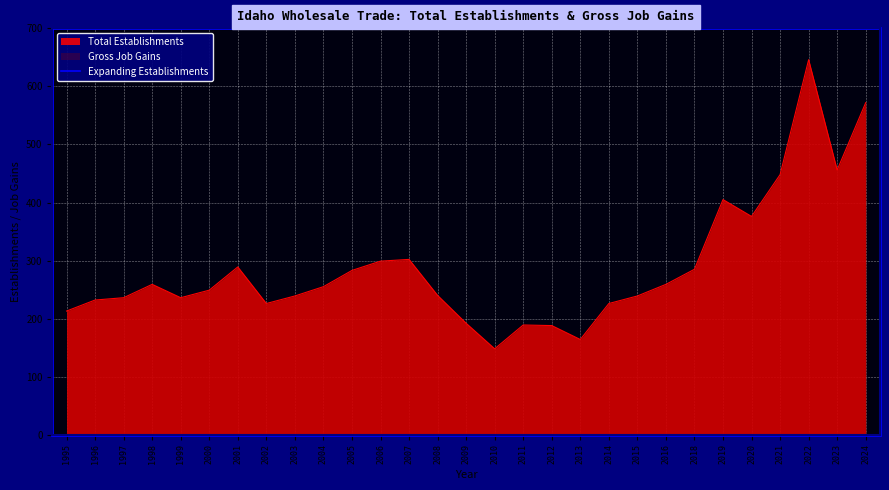

What is the sum of all Total Establishments values?

8351